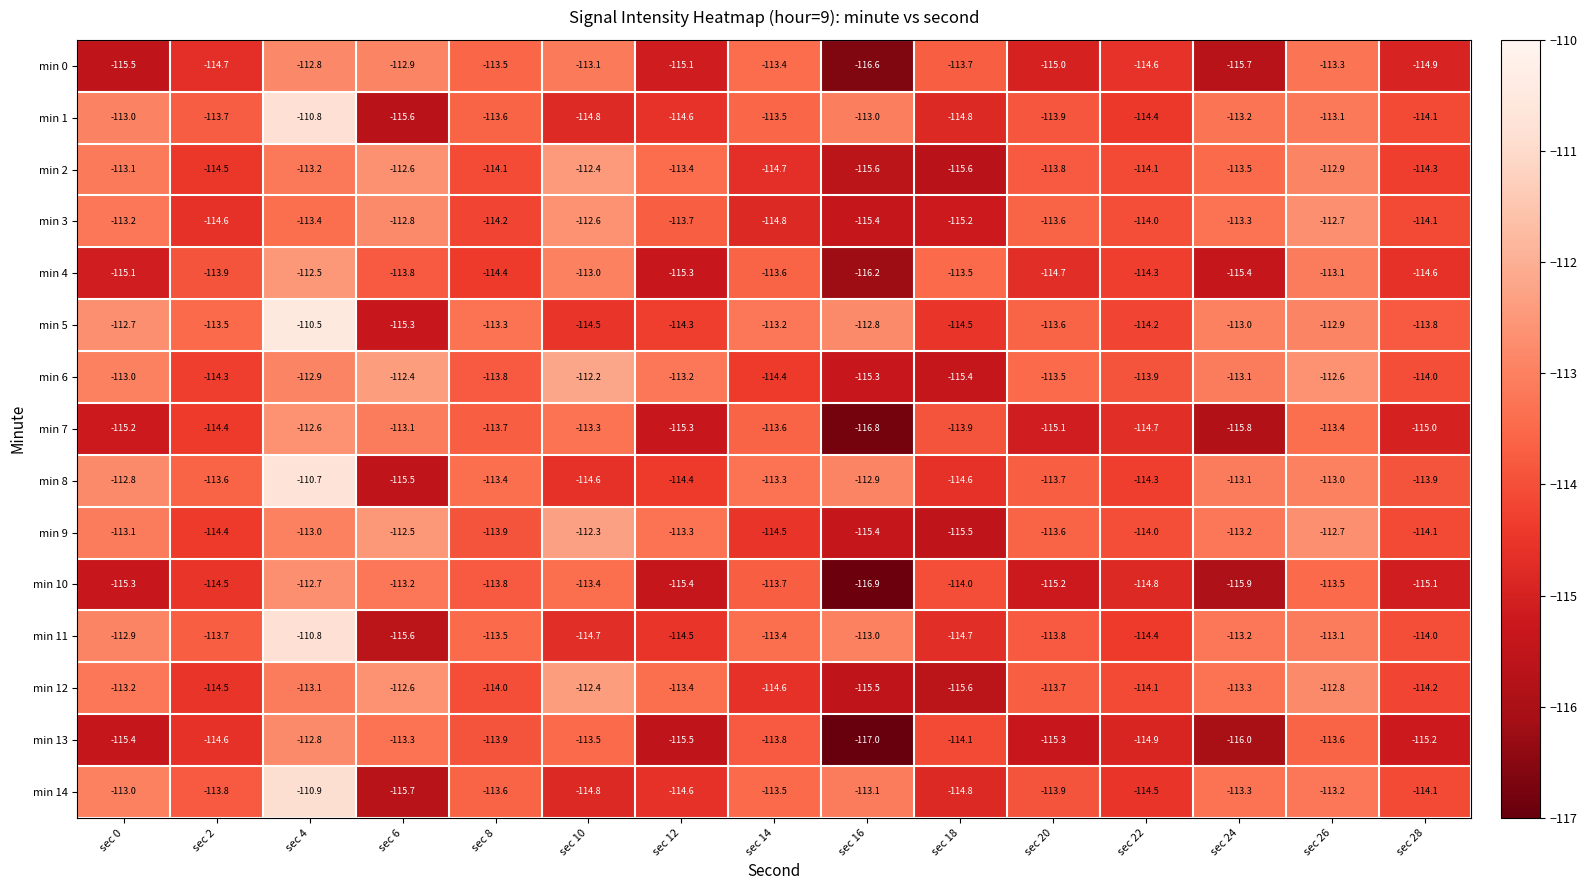

At which label is min 2 closest to -114?

sec 8